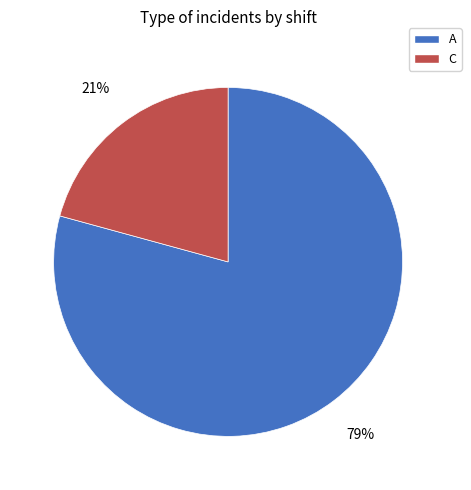

To the nearest percent, what is the average slice percentage?

50%